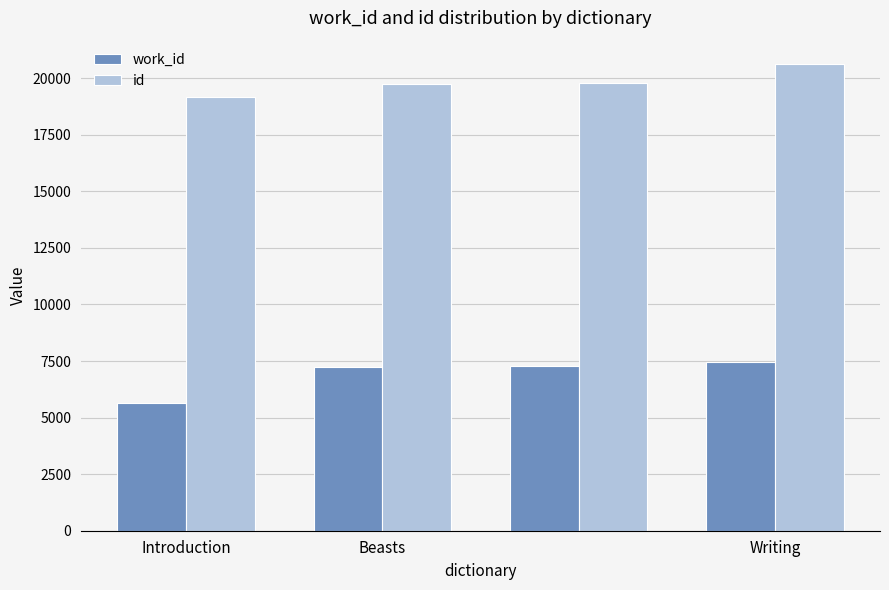

What is the maximum value for work_id?

7438